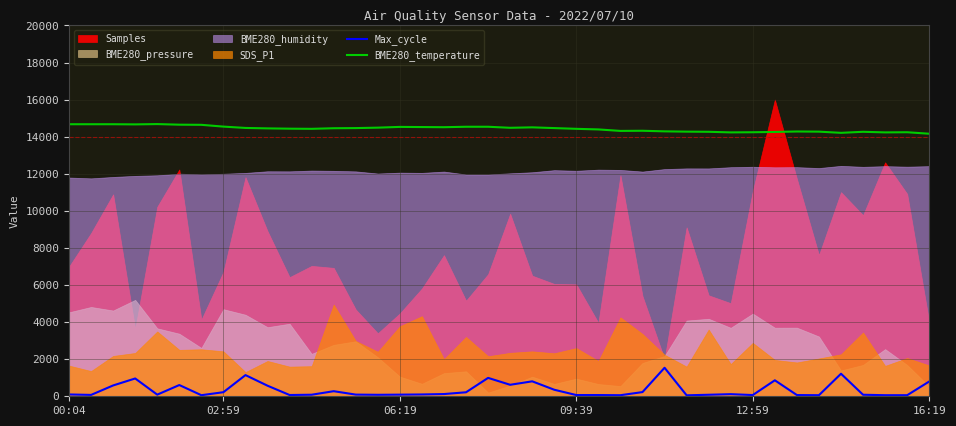

True or false: BME280_temperature has a value of 4023.6 at 17.

False